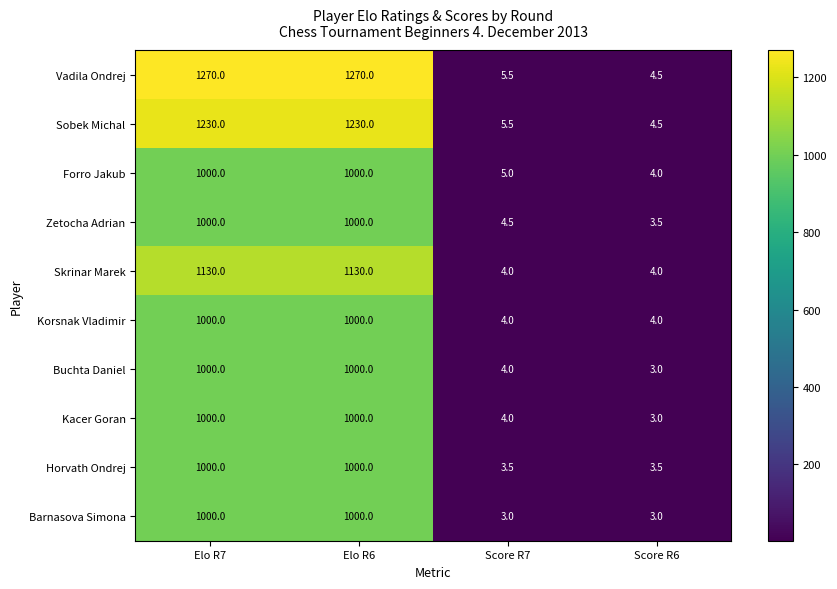

What is the maximum value for Horvath Ondrej?

1000.0